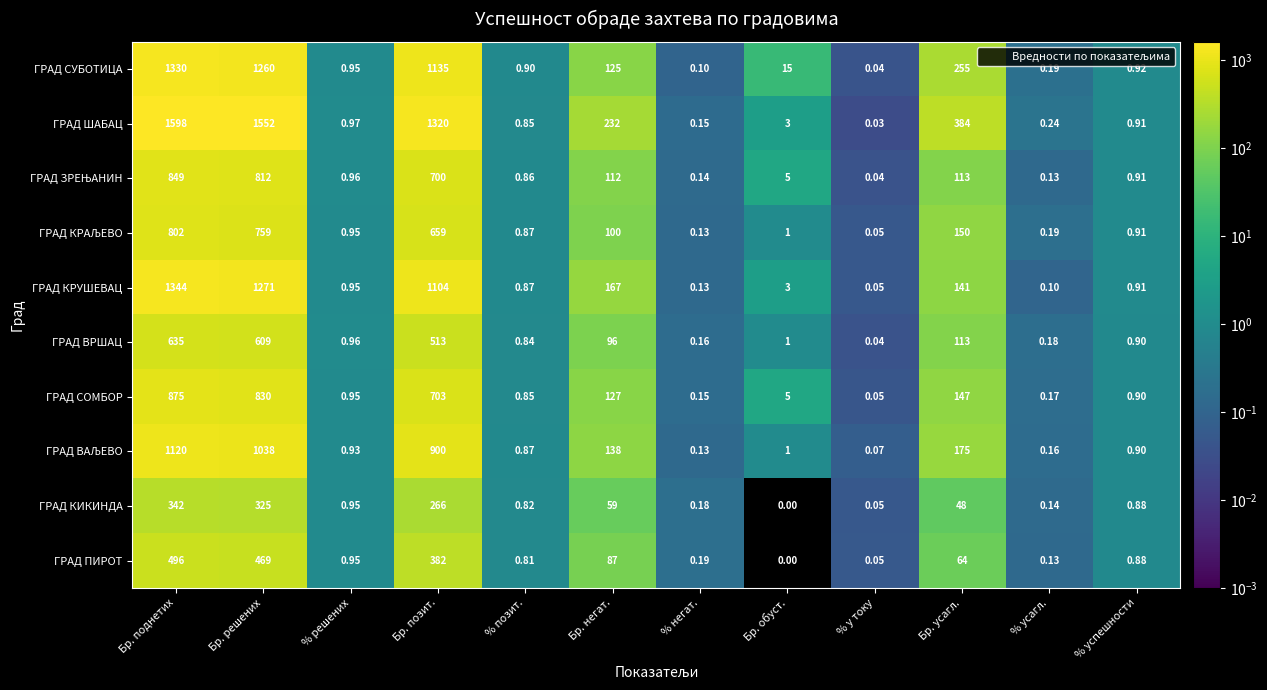

At how many categories does at least one series exceed 671?

3